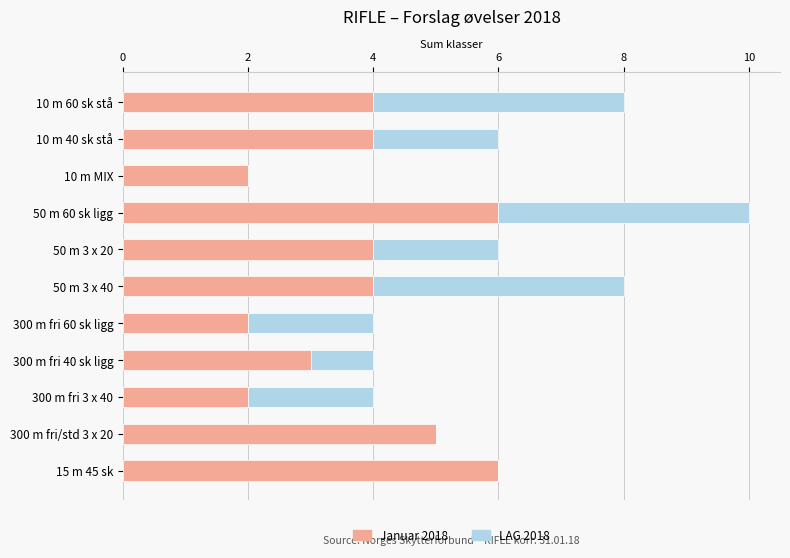

At which category is the sum across all series the highest?

50 m 60 sk ligg